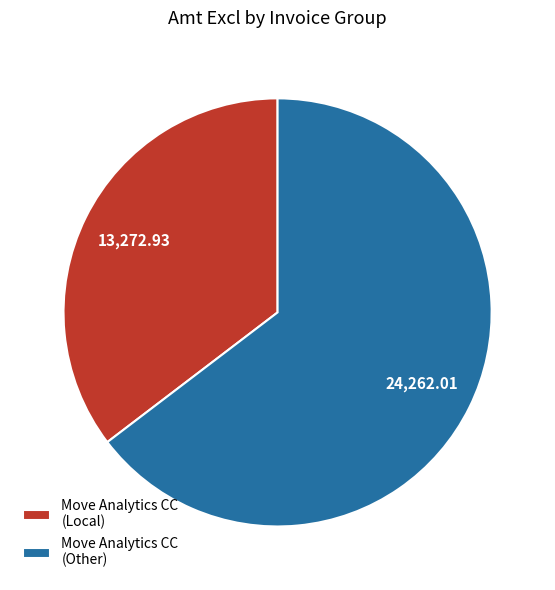

Which category has the smallest portion of the pie?

Move Analytics CC (Local)